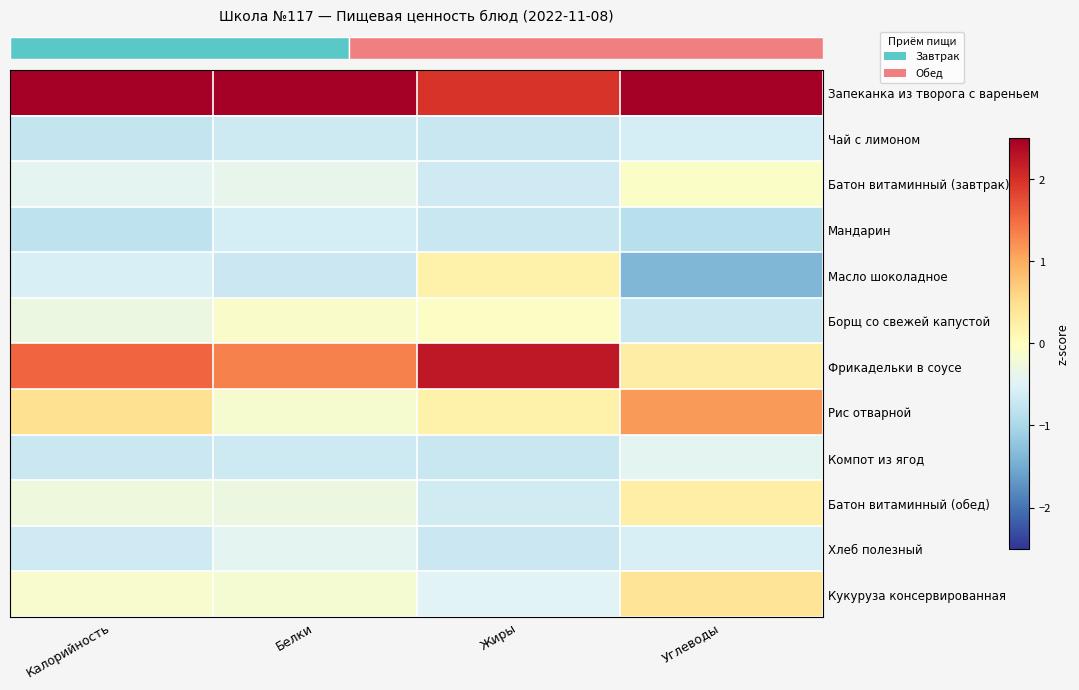

Which label corresponds to the largest value in the chart?

Белки